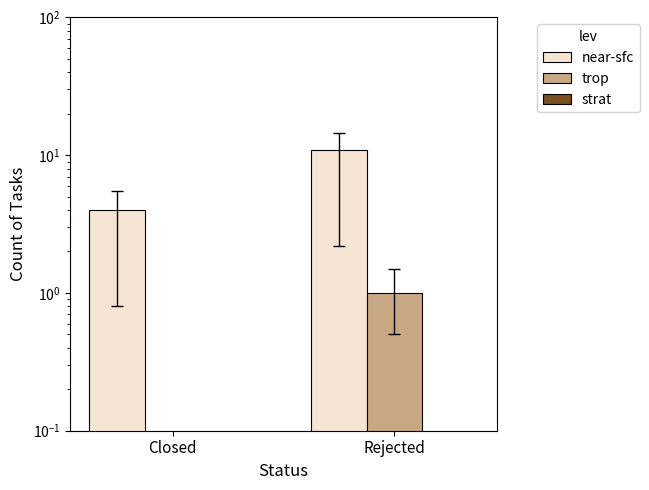

What is the total value across all series at Closed?

4